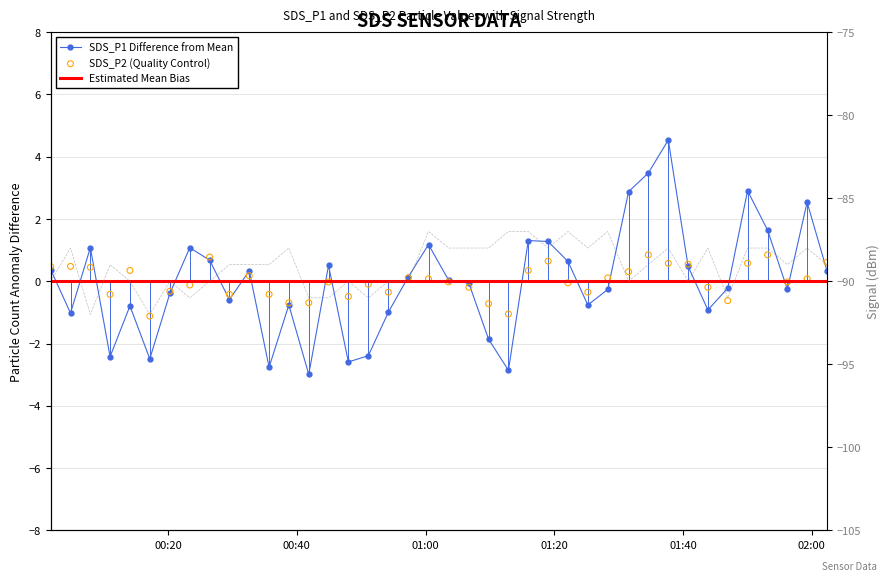

Which series has the largest total across all categories?

SDS_P1